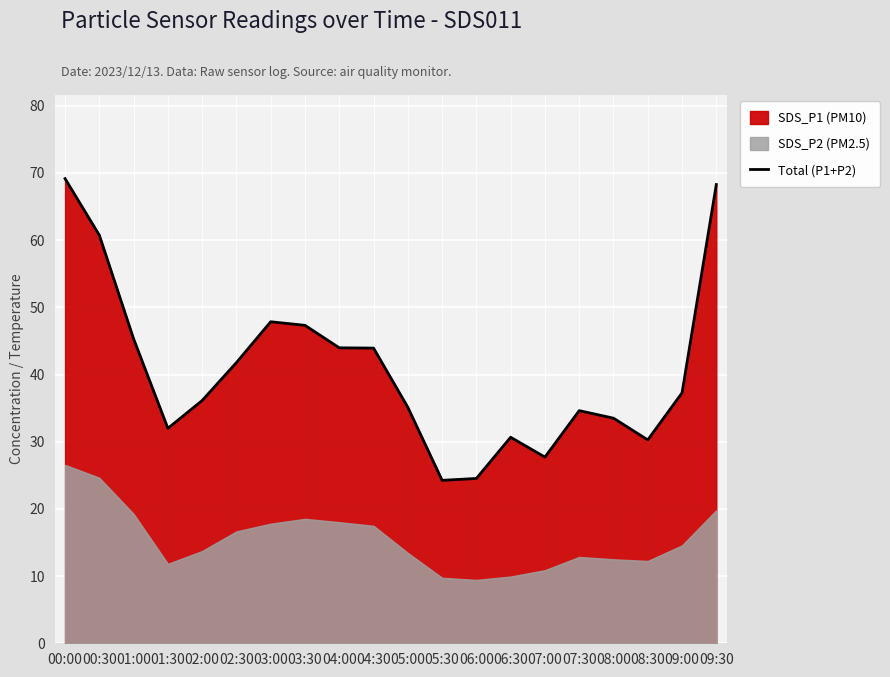

Where is the first local minimum?

01:30